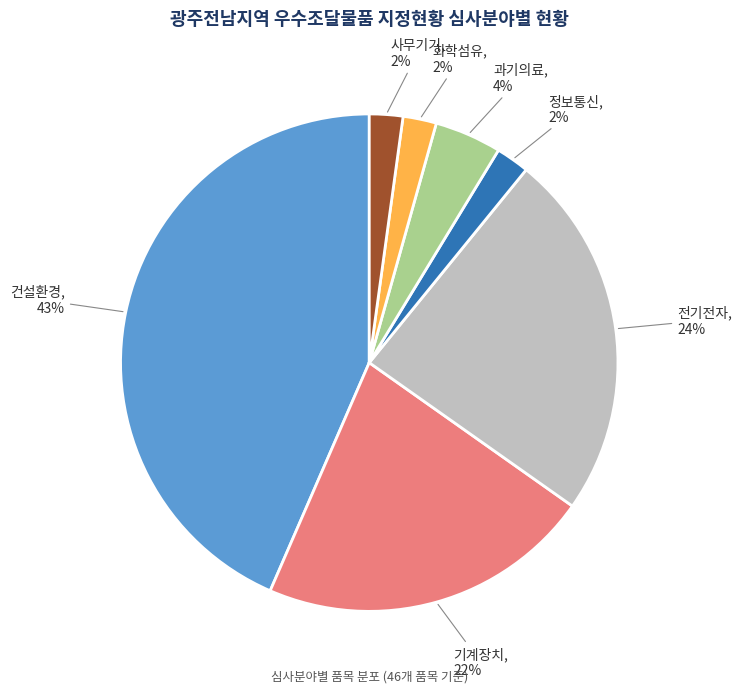

Is there any slice that represents more than half of the pie?

No